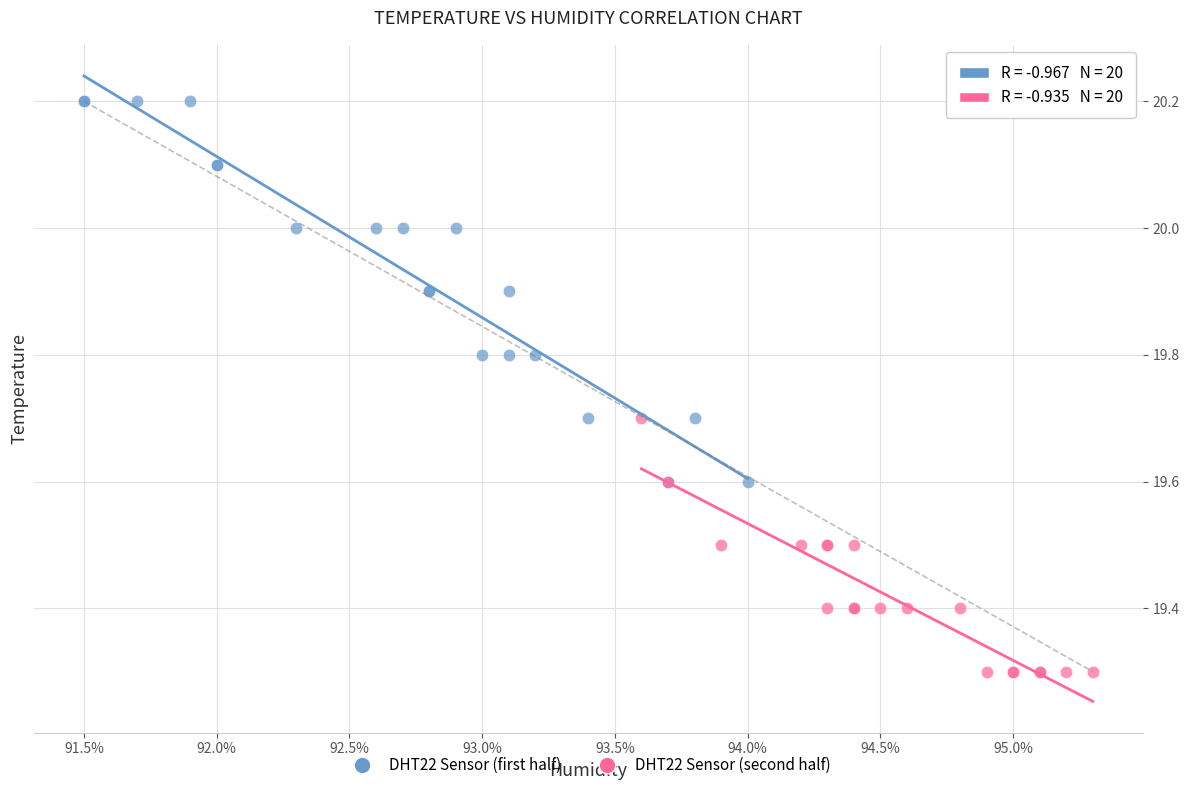

Which series reaches the maximum Y coordinate?

DHT22 Sensor (first half)